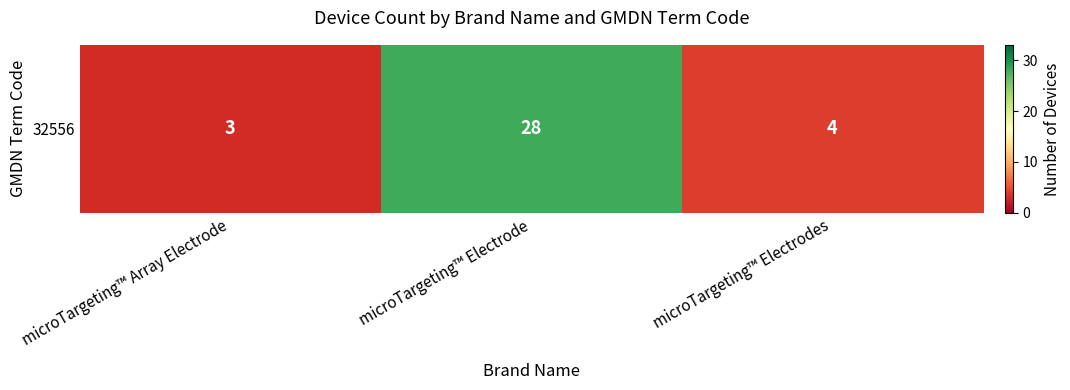

What is the average value?

12